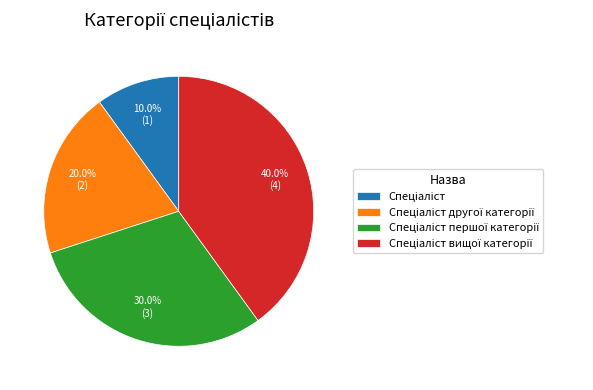

Is there a majority slice in this chart?

No